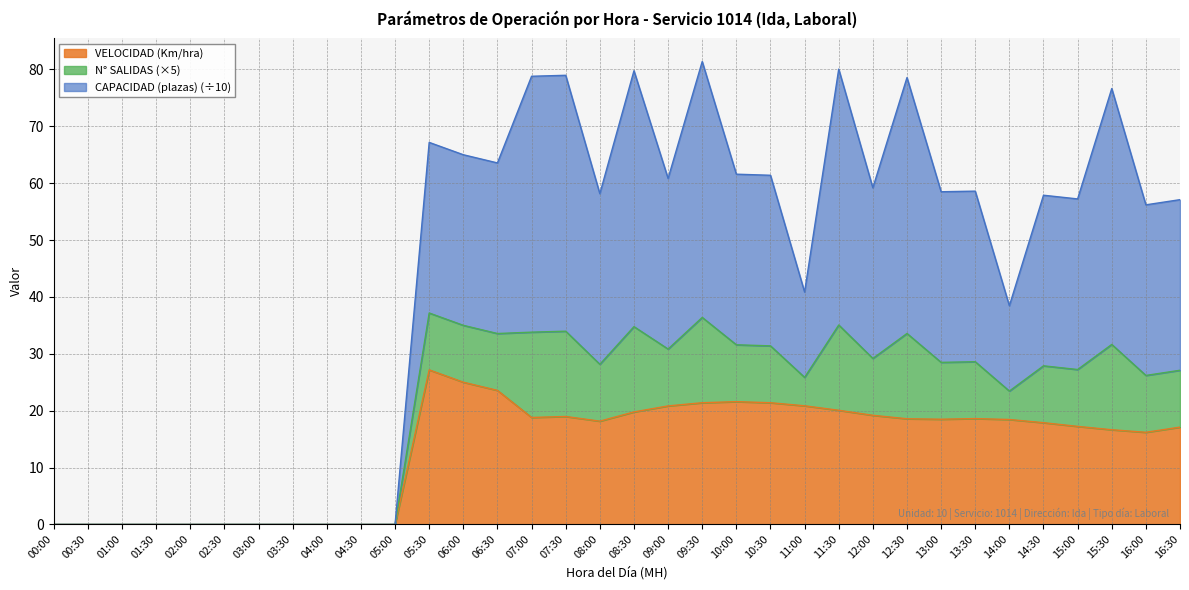

Which category has the lowest value across all series?

00:00